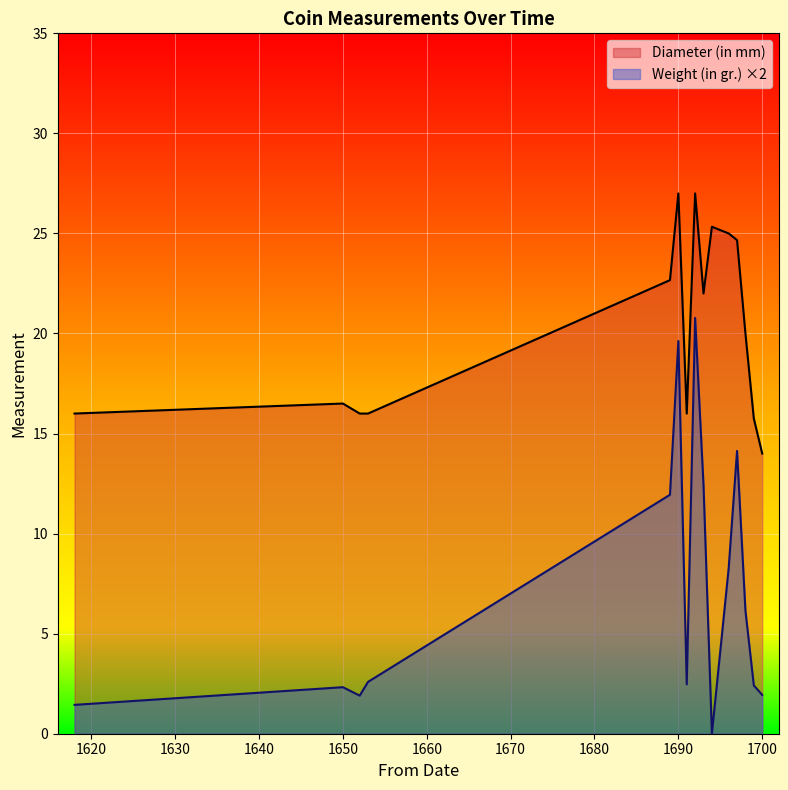

What is the difference between the maximum and minimum values in the Weight (in gr.) ×2 series?

20.8